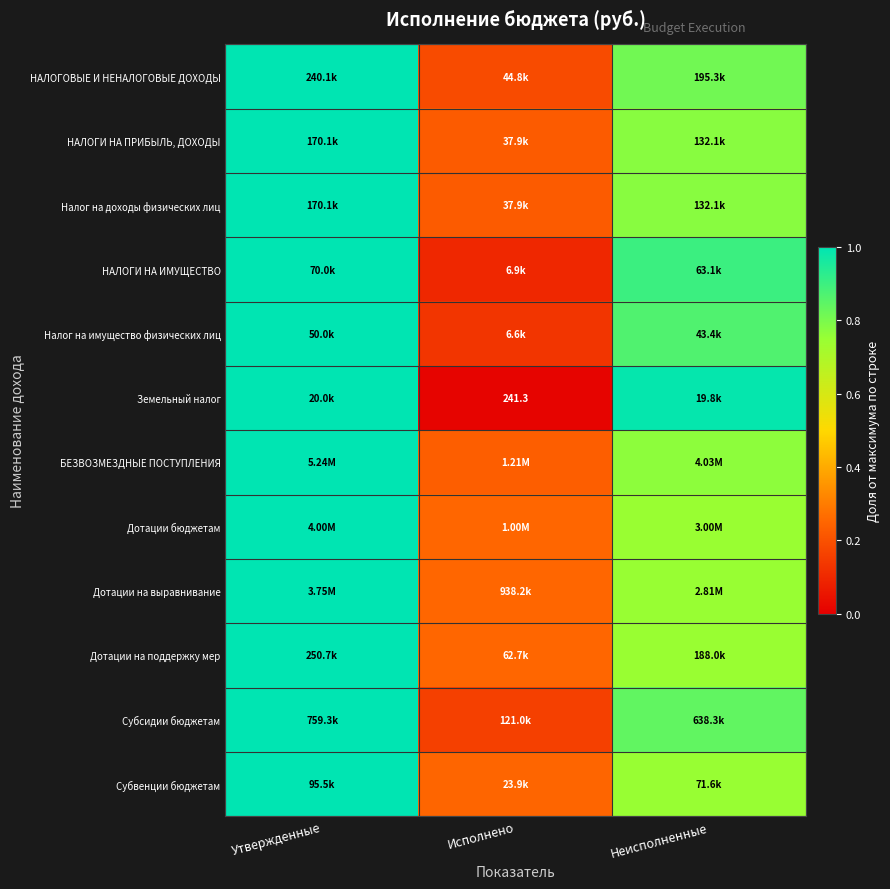

The value of Дотации бюджетам at Исполнено is 0.1. True or false?

False